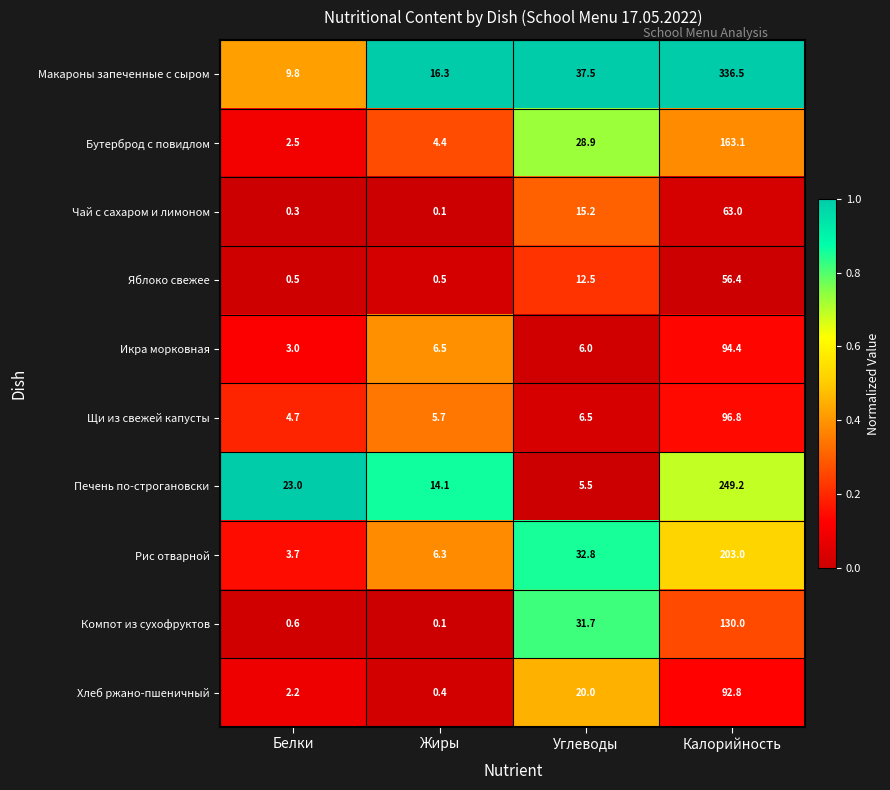

What is the lowest value of the Икра морковная series?

3.0